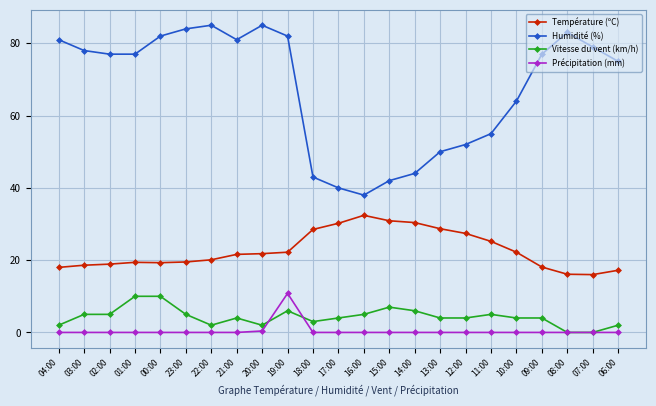

Which series changed the most between 23:00 and 17:00?

Humidité (%)